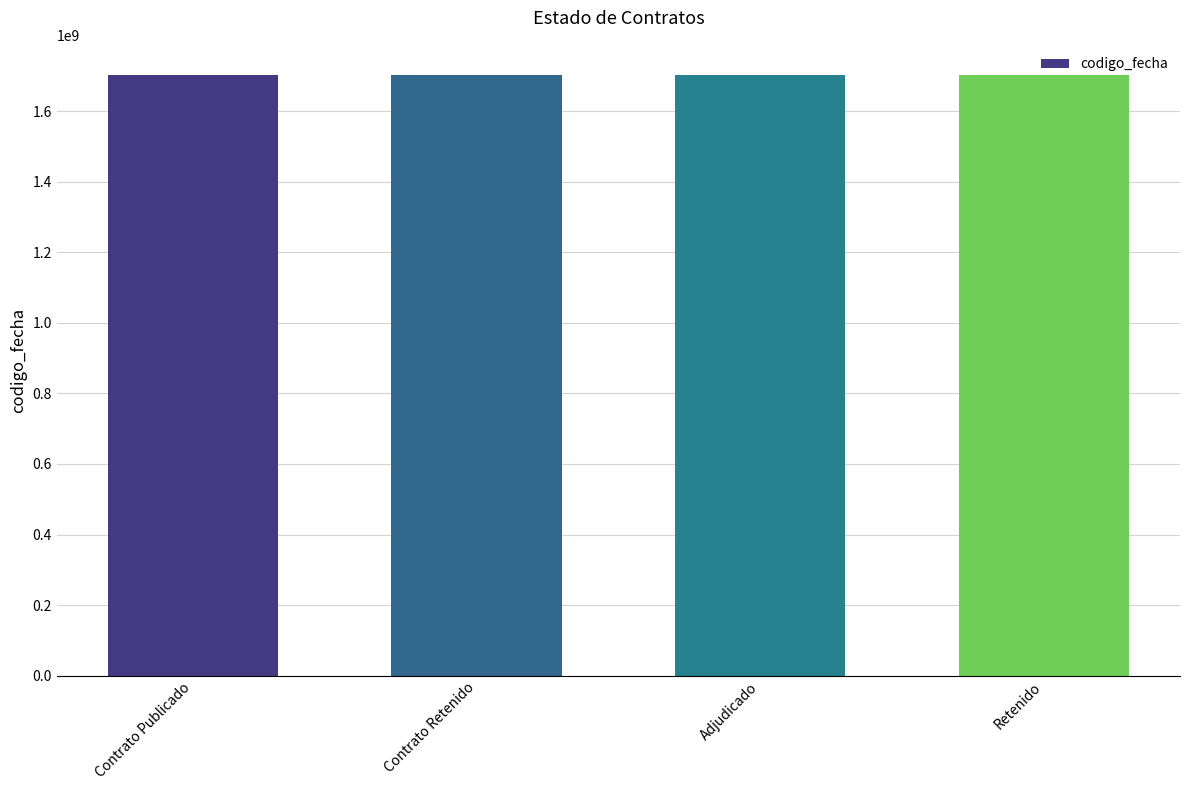

Are the bars grouped side by side (vs. stacked)?

No